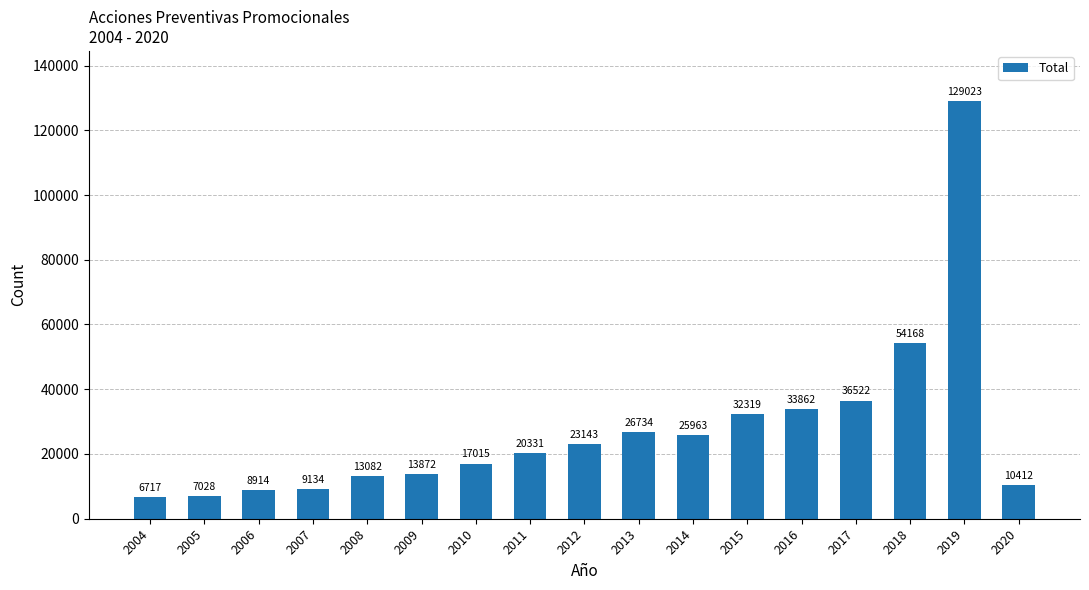

Reading right to left, list all the values displayed in this chart.

2020=10412	2019=129023	2018=54168	2017=36522	2016=33862	2015=32319	2014=25963	2013=26734	2012=23143	2011=20331	2010=17015	2009=13872	2008=13082	2007=9134	2006=8914	2005=7028	2004=6717